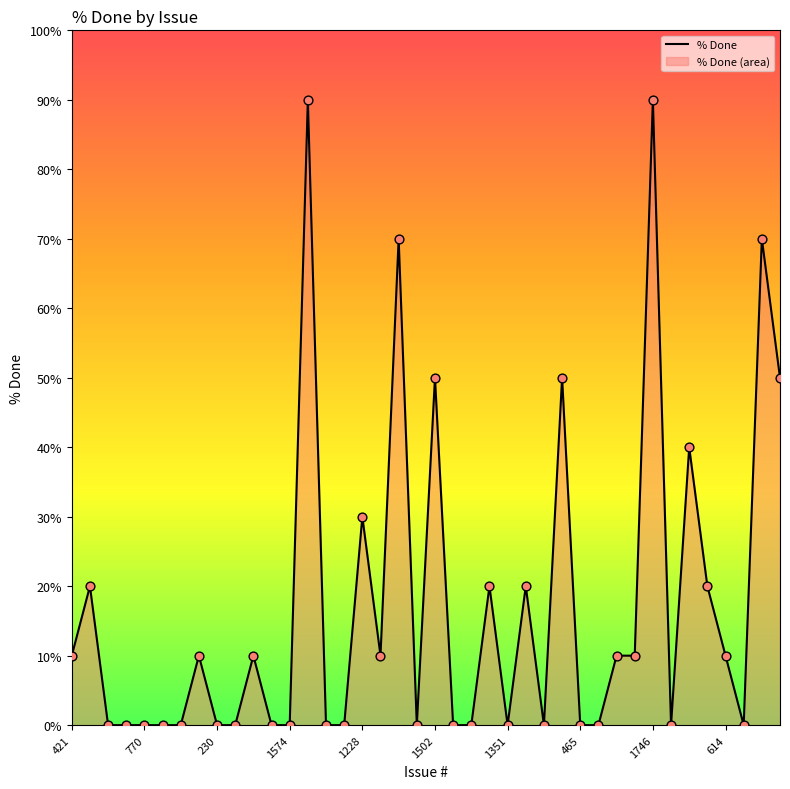

What is the change in value from 30 to 35?

+10